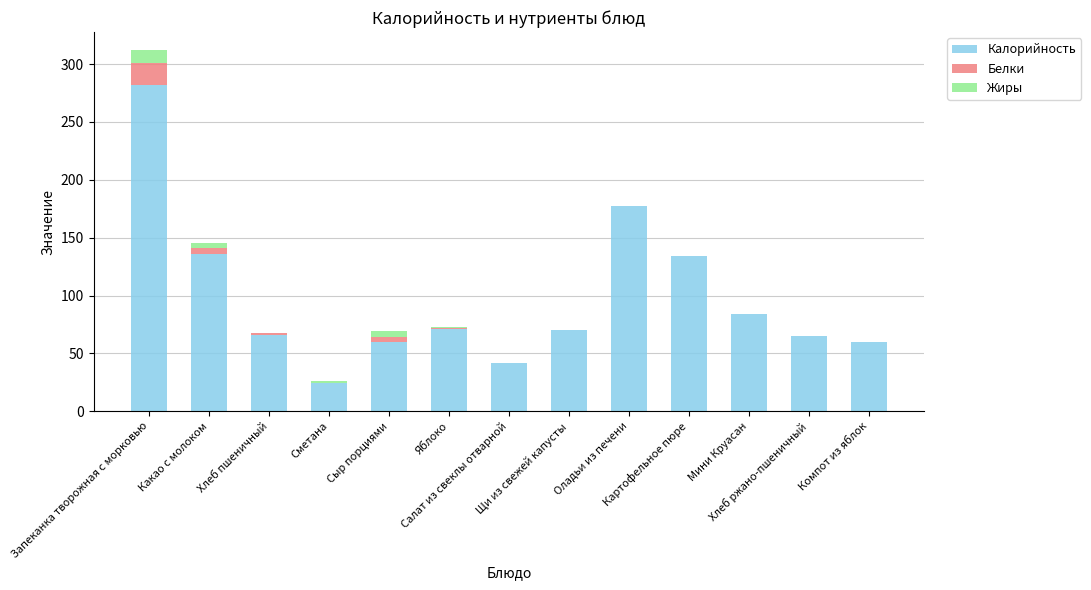

What are all the series names shown in the legend?

Калорийность, Белки, Жиры